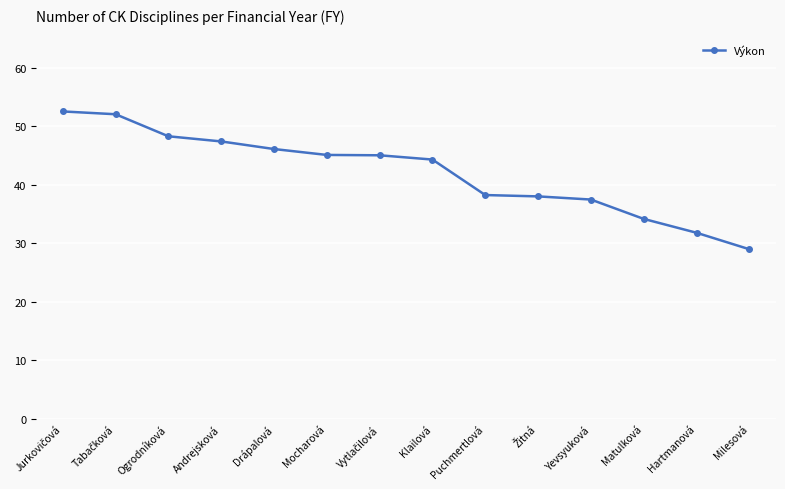

Read the value at Yevsyuková.

37.5